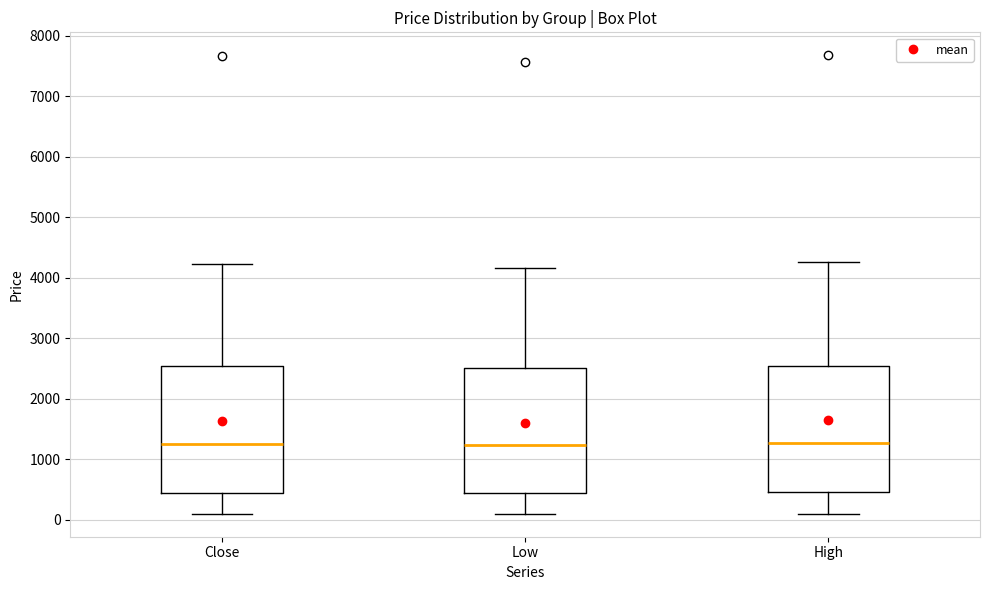

Where is the lower edge of the box for High on the y-axis? The values are not printed on the chart, so give them approximately, as read against the axis.

500